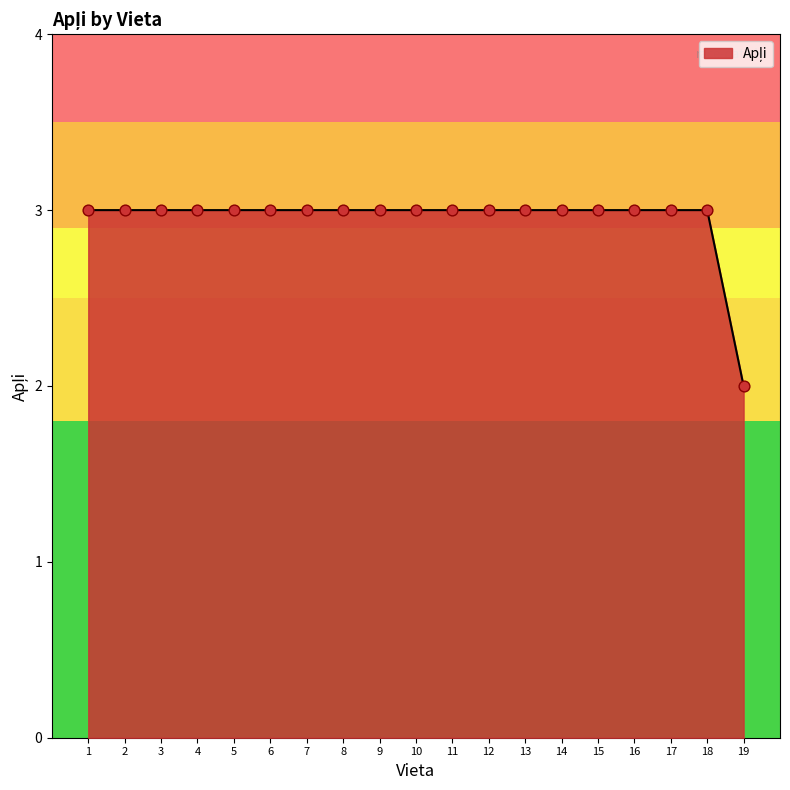

Which has a higher value, 9 or 19?

9